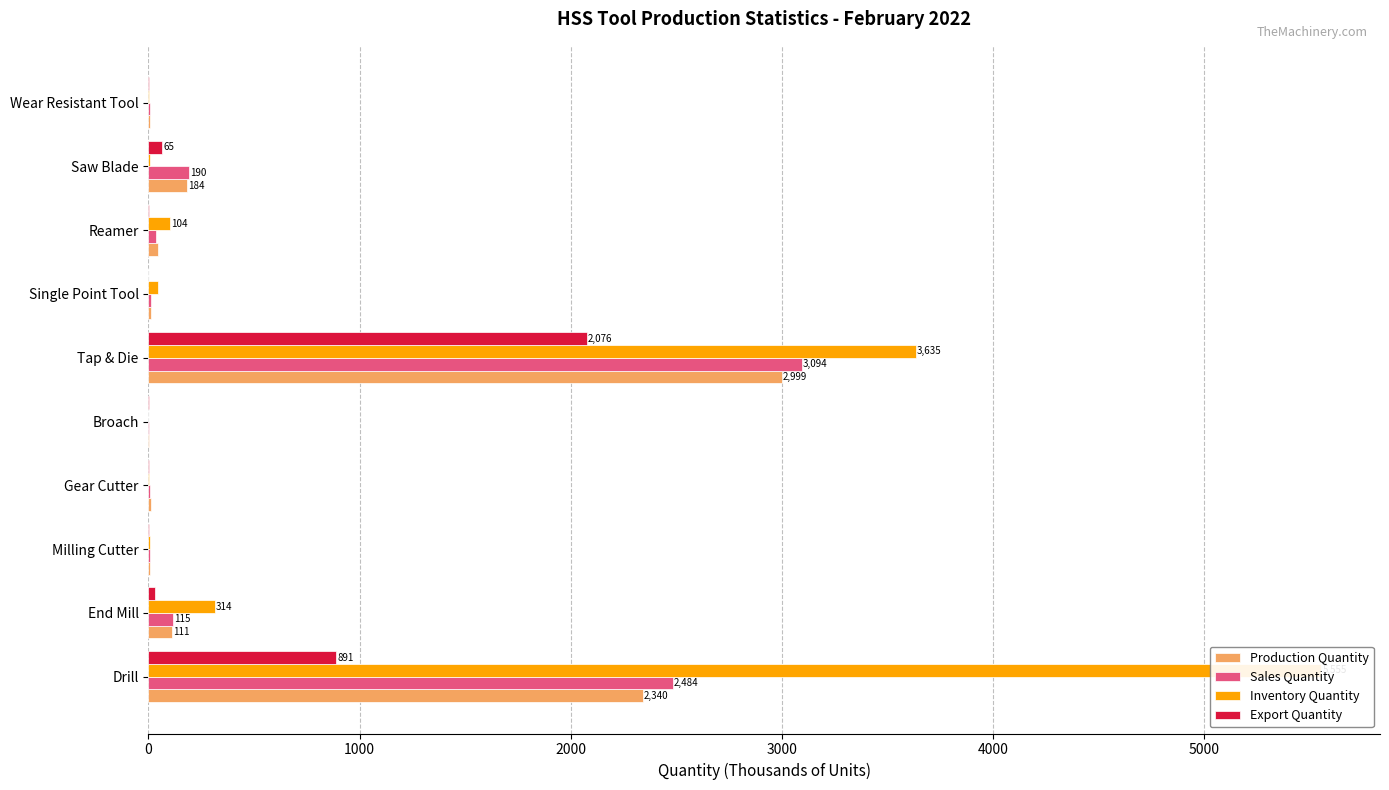

What is the total value across all series at Reamer?

186.5